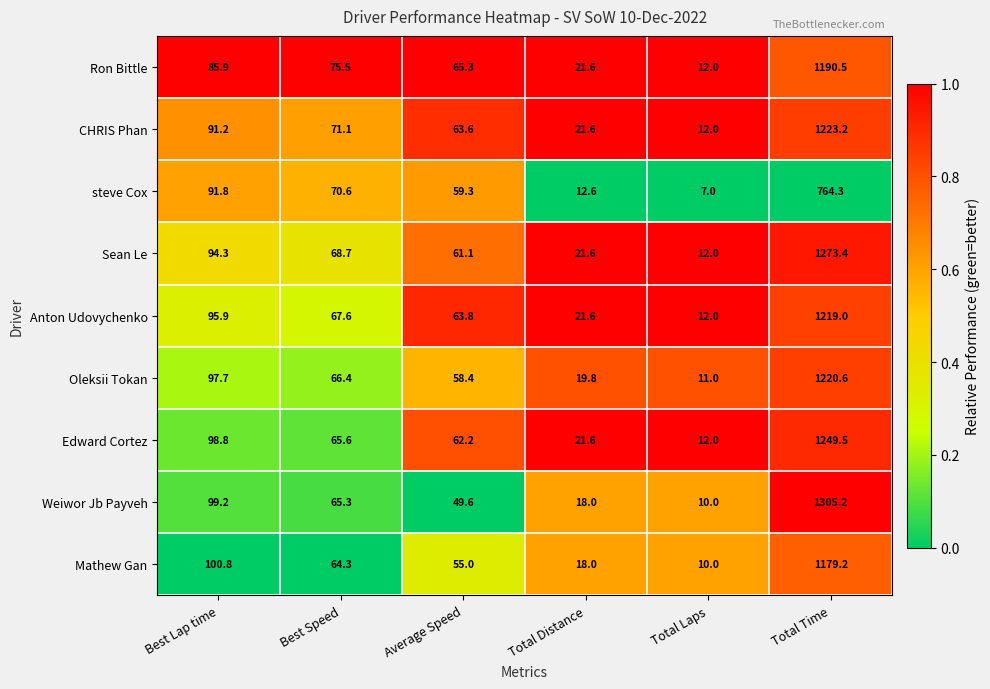

What is the highest value of the Oleksii Tokan series?

1220.6